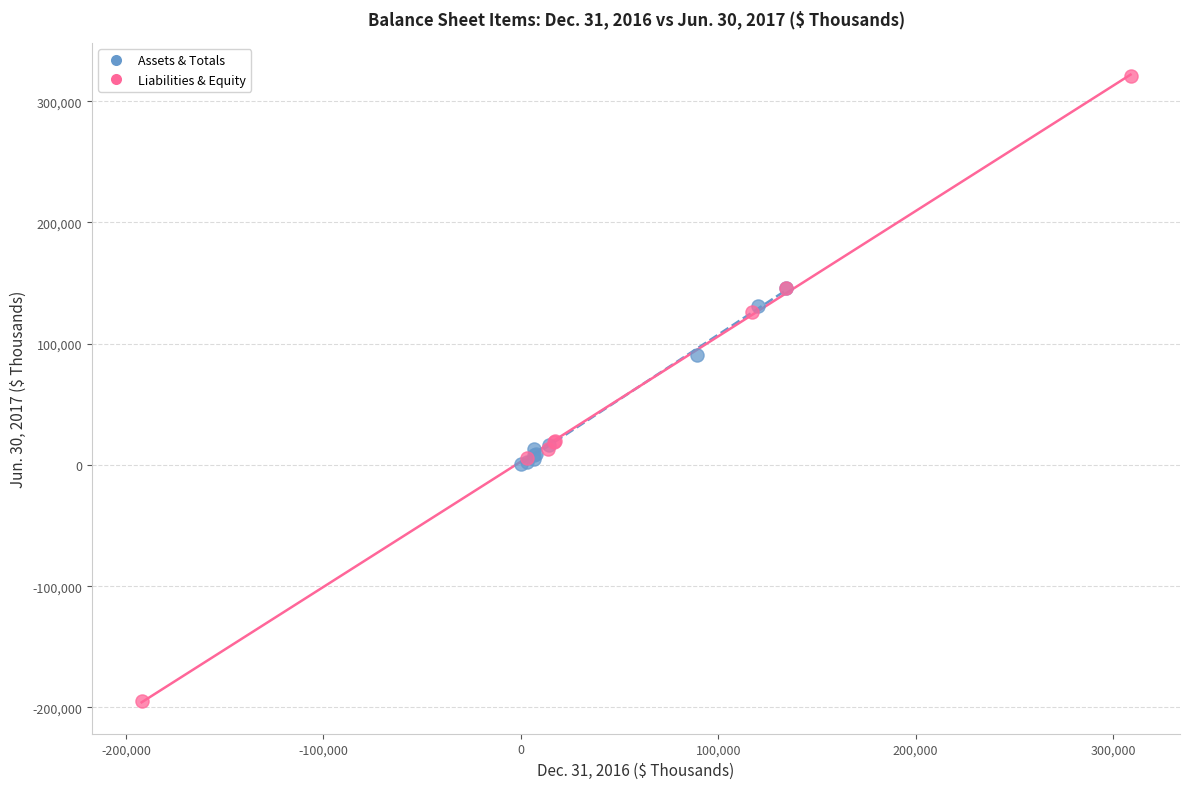

Which series reaches the maximum Y coordinate?

Liabilities & Equity